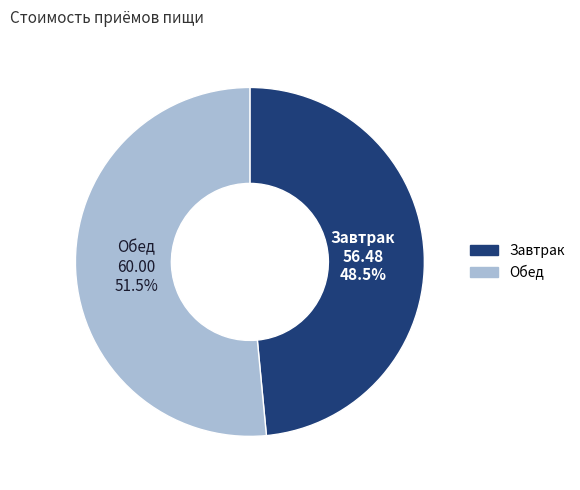

How much of the chart is everything except Завтрак?

51.5%